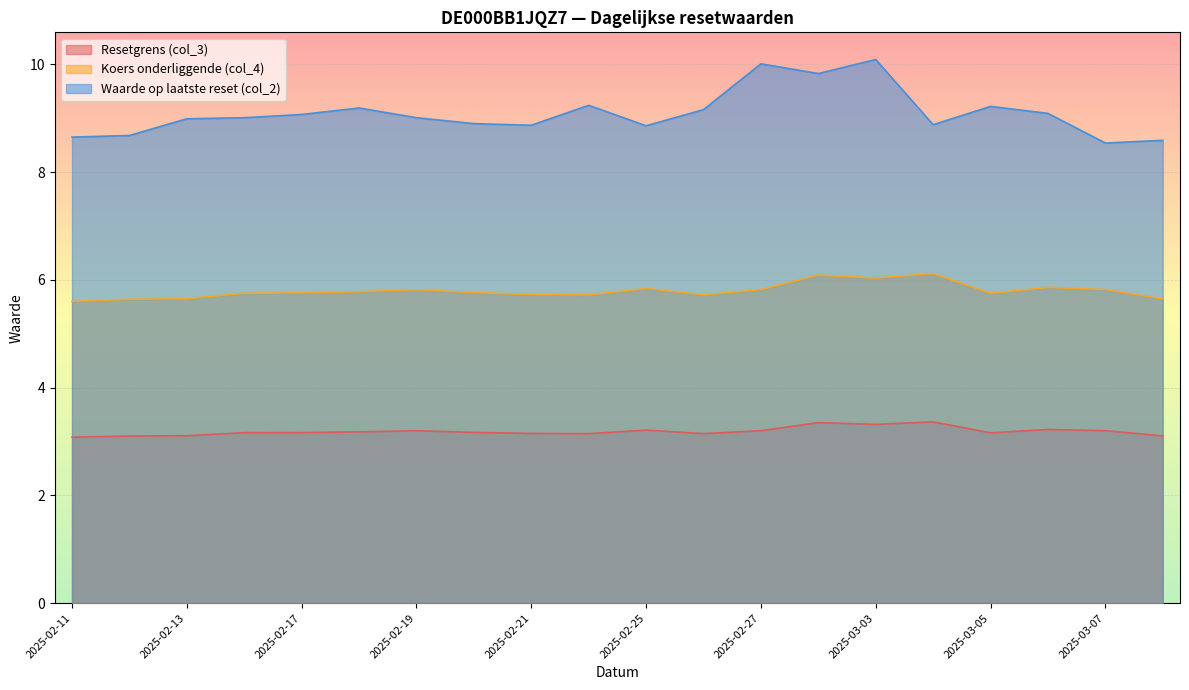

Count the number of categories in the chart.

20